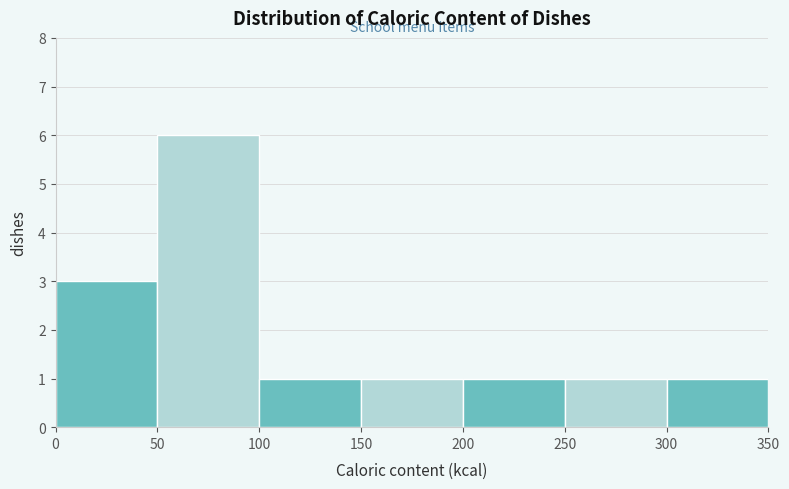

Reading left to right, transcribe this chart: for each bar, give the range it covers on the x-axis and its height. The values are not printed on the chart, so give them approximately, as read against the axis.

0 to 50: 3
50 to 100: 6
100 to 150: 1
150 to 200: 1
200 to 250: 1
250 to 300: 1
300 to 350: 1